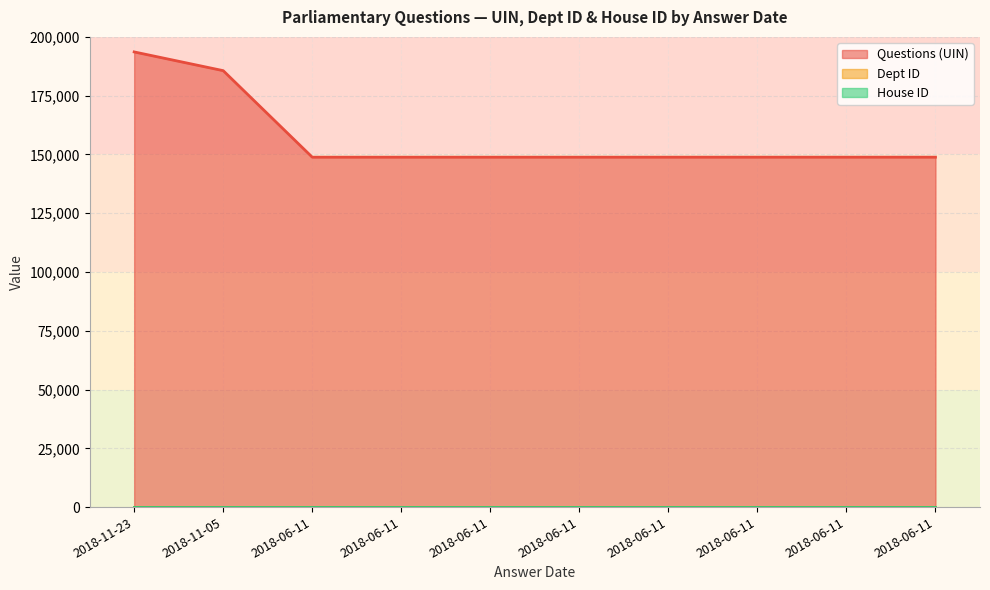

What is the difference between the highest and lowest values at 2018-06-11?

148840